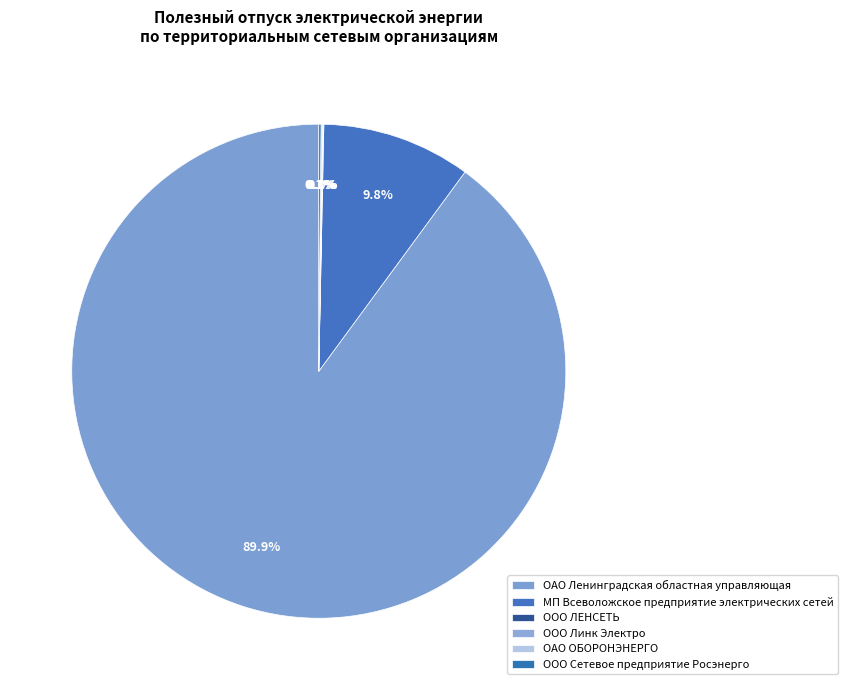

To the nearest percent, what is the difference between the ООО Сетевое предприятие Росэнерго and ОАО Ленинградская областная управляющая slice percentages?

90%